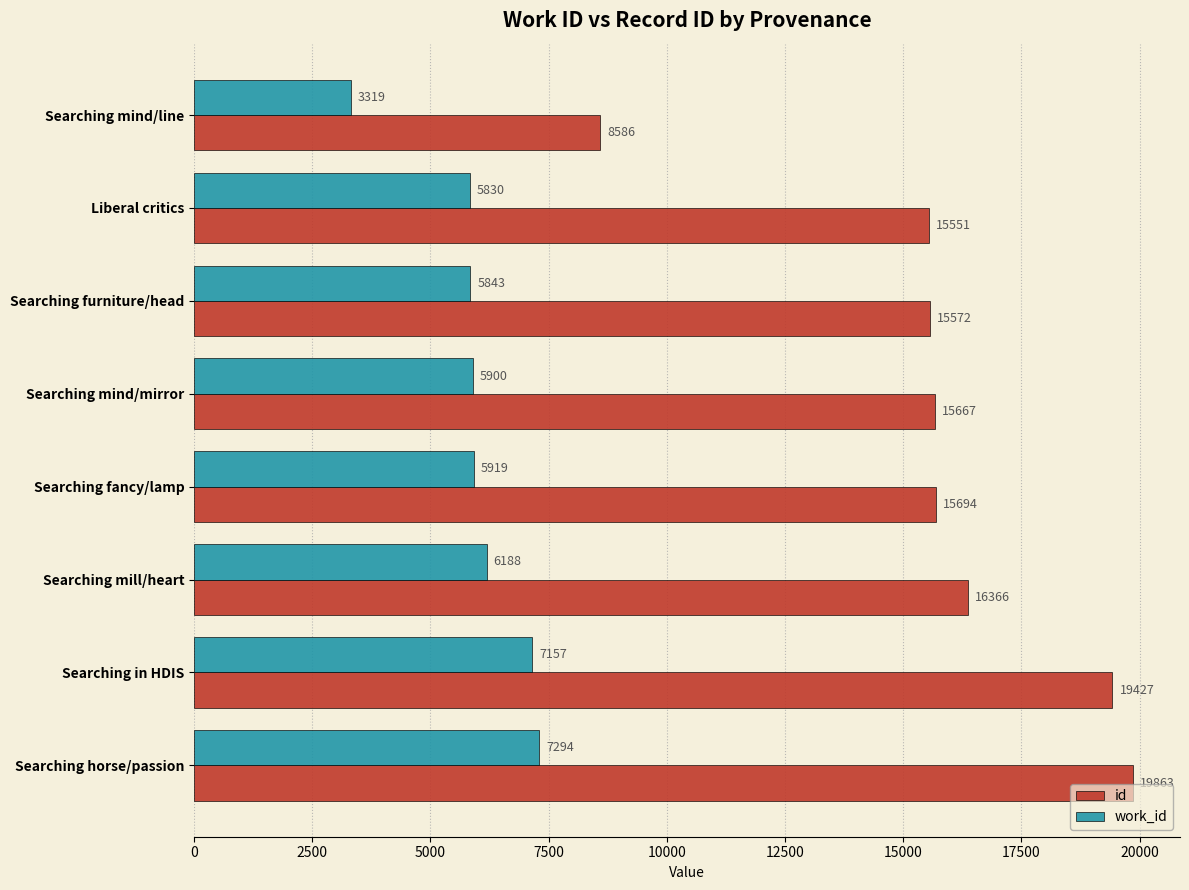

At how many categories does at least one series exceed 10333?

7